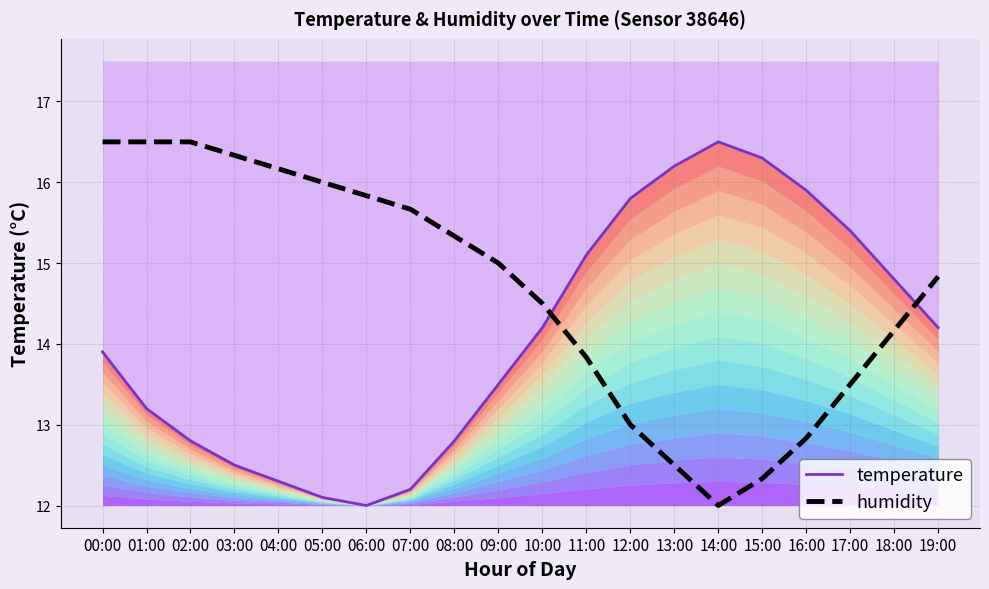

What is the difference between the second highest and minimum values in the temperature series?

4.3